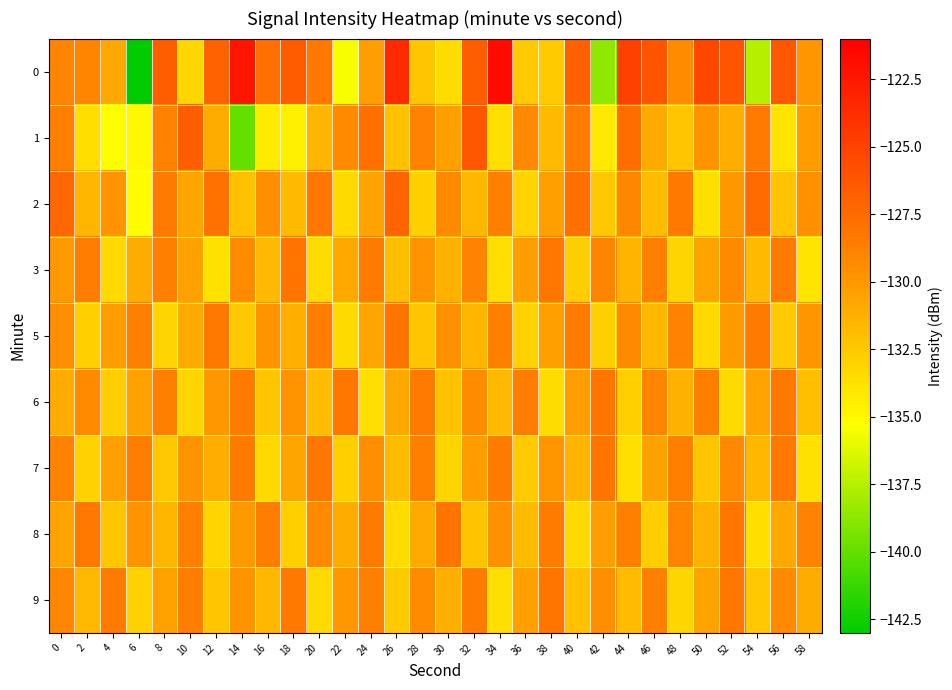

At which category does the chart reach its peak across all series?

34